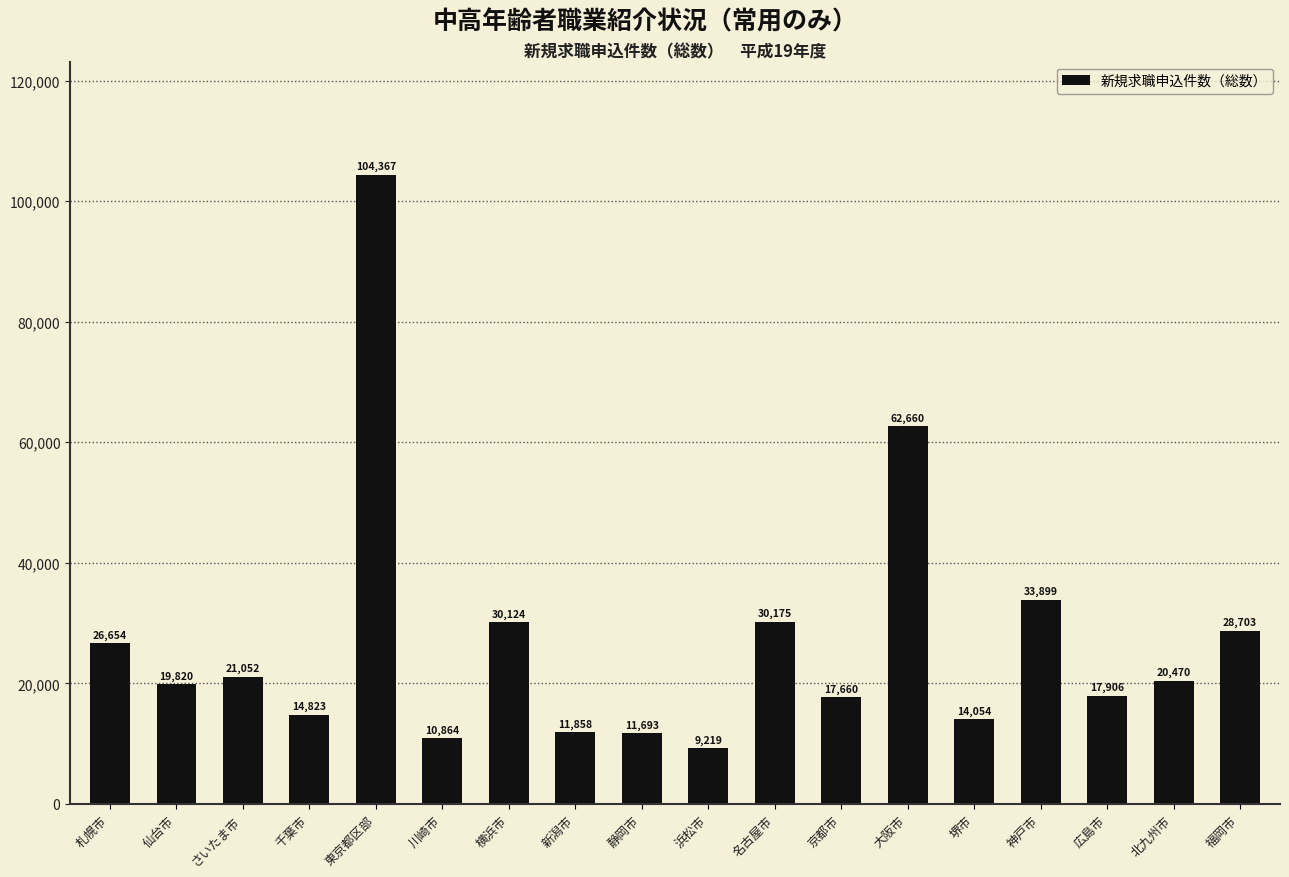

Reading left to right, what are all the values shown in this chart?

札幌市=26654	仙台市=19820	さいたま市=21052	千葉市=14823	東京都区部=104367	川崎市=10864	横浜市=30124	新潟市=11858	静岡市=11693	浜松市=9219	名古屋市=30175	京都市=17660	大阪市=62660	堺市=14054	神戸市=33899	広島市=17906	北九州市=20470	福岡市=28703